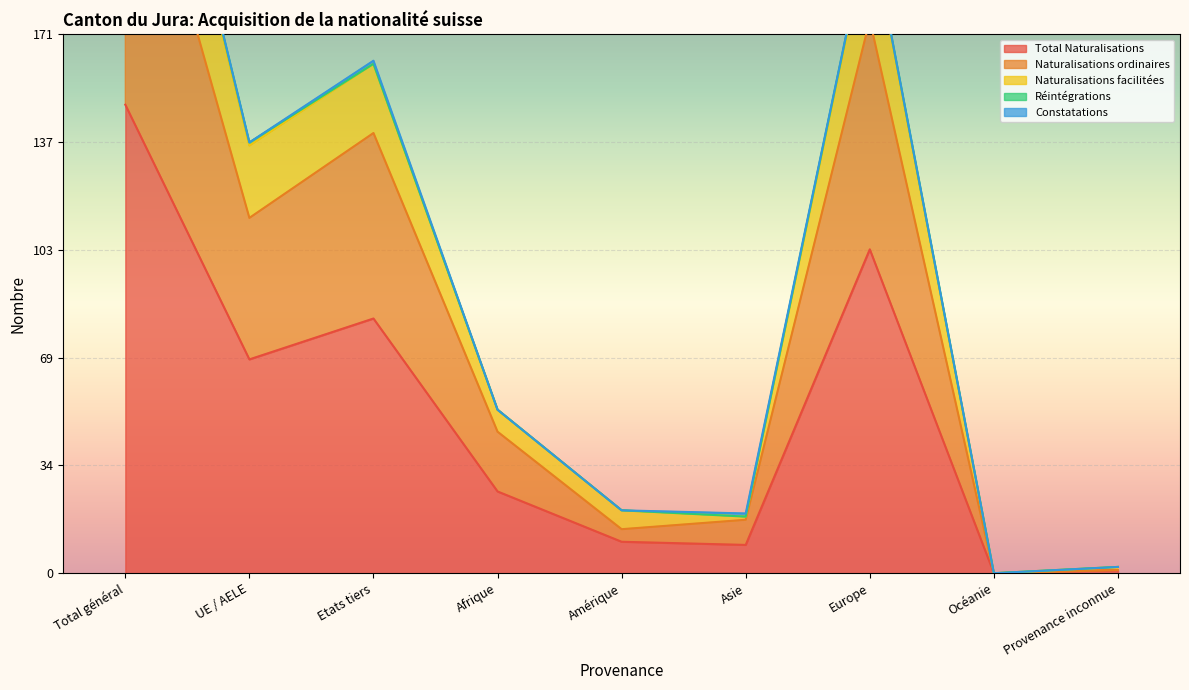

What value does the Total Naturalisations series have at Total général?

149